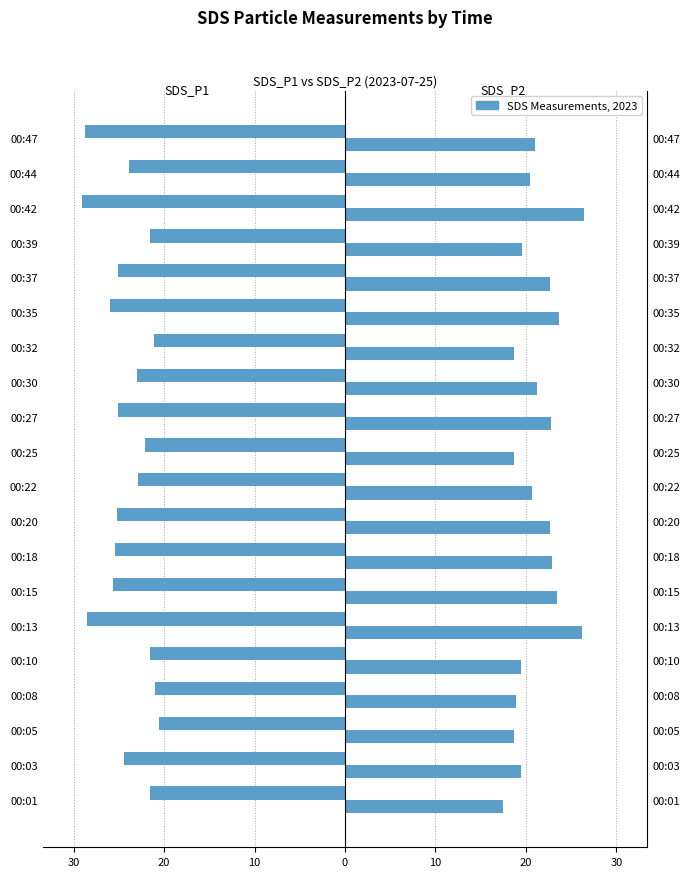

The SDS_P2 series shows 21.2 at 00:30. True or false?

True